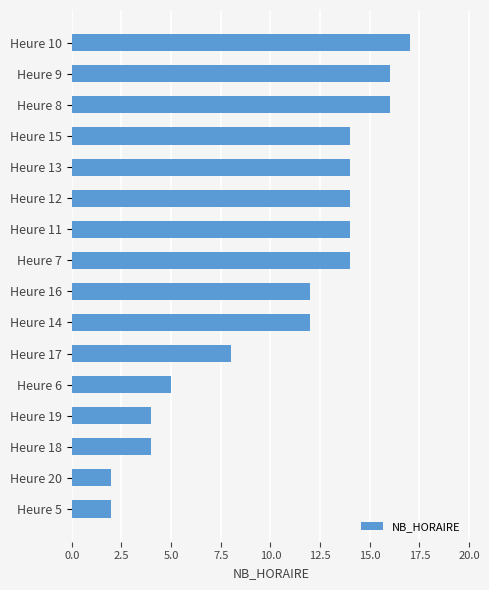

Where is the data nearest to the value 9?

Heure 17